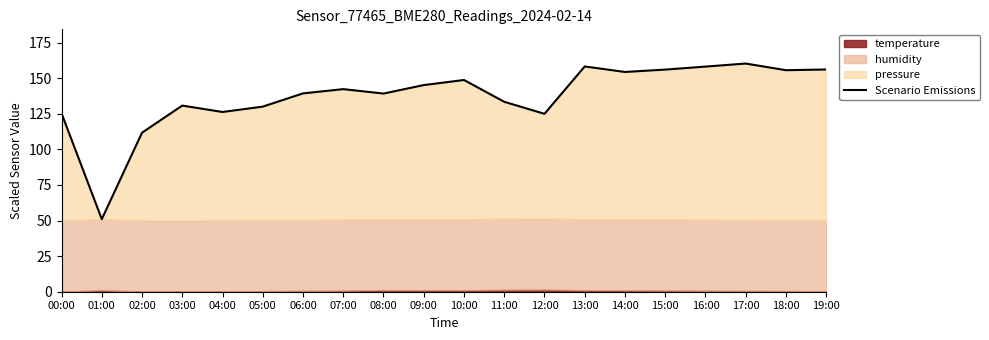

What is the difference between the maximum and minimum values?

109.3